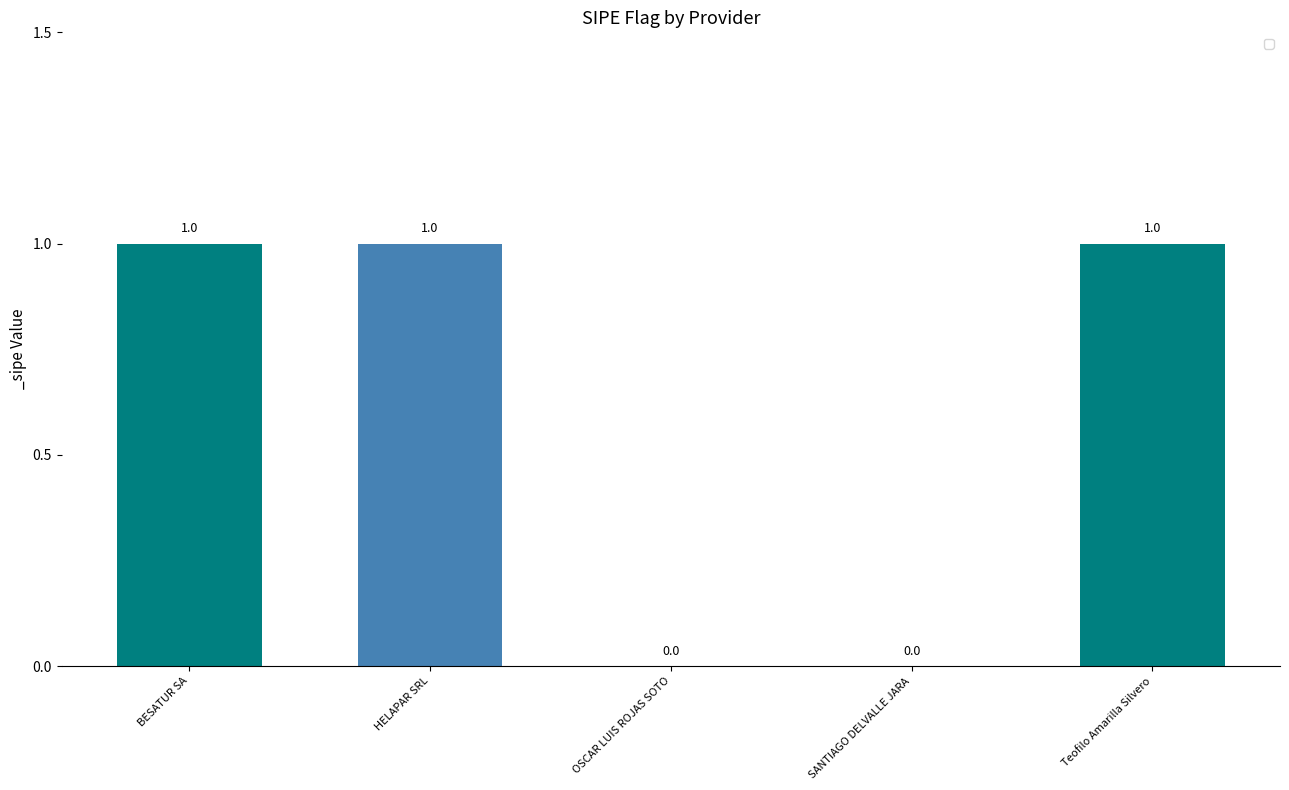

Count the values in the range 0 to 1.

5